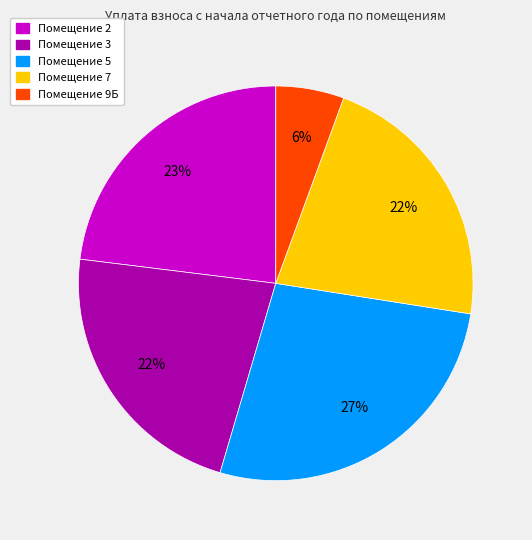

How many slices are in this pie chart?

5